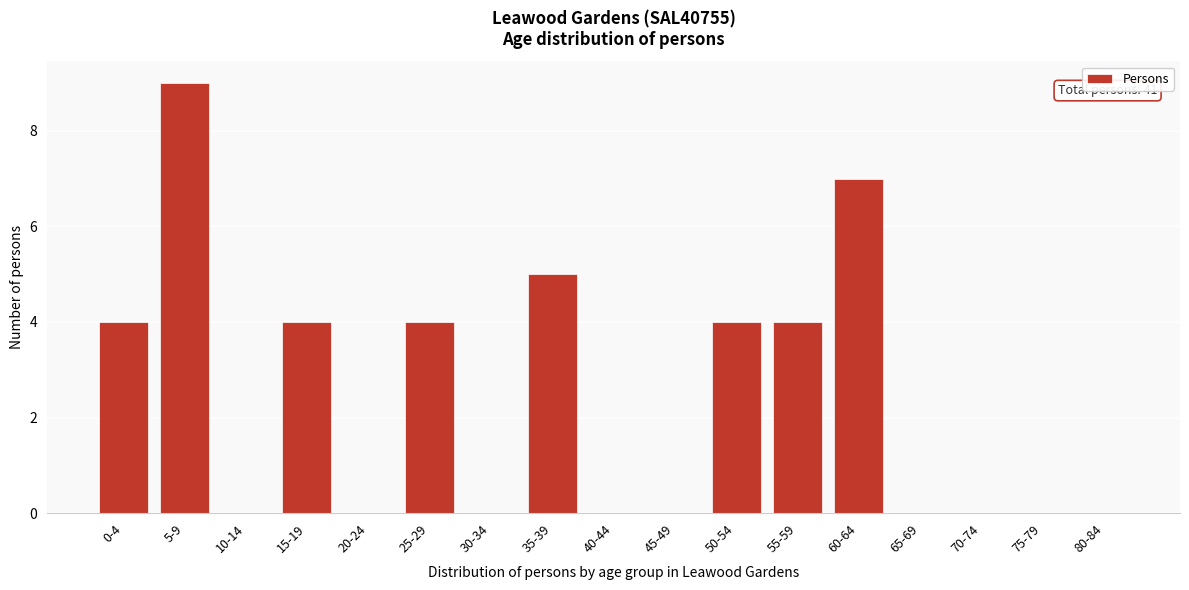

Reading left to right, what are all the values shown in this chart?

0-4=4	5-9=9	10-14=0	15-19=4	20-24=0	25-29=4	30-34=0	35-39=5	40-44=0	45-49=0	50-54=4	55-59=4	60-64=7	65-69=0	70-74=0	75-79=0	80-84=0